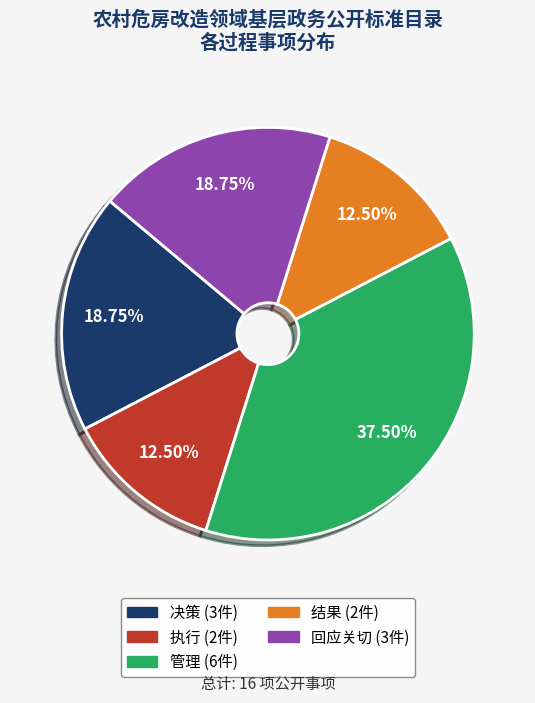

Which slice is the largest?

管理